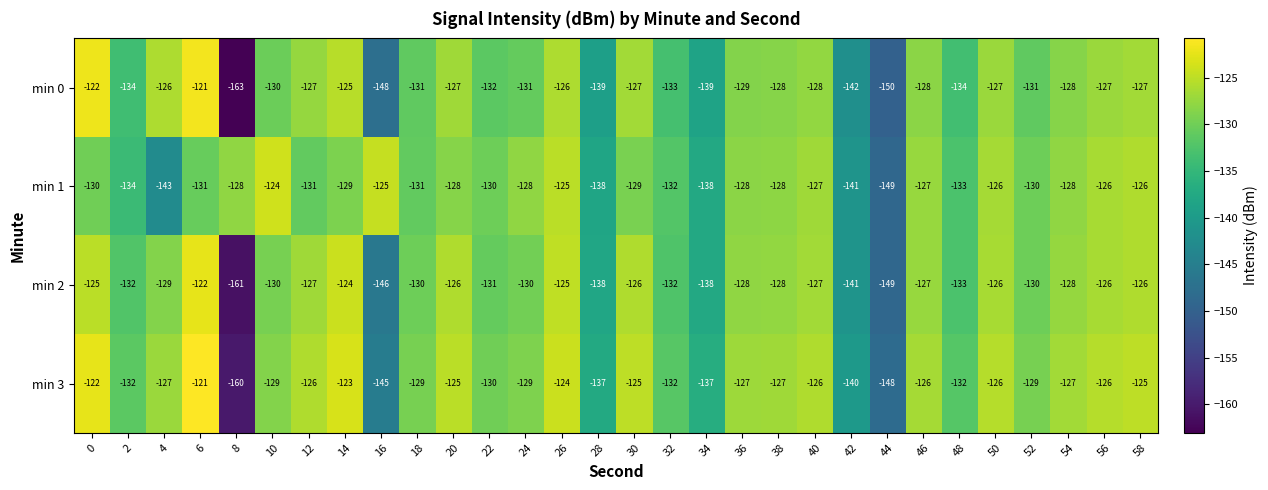

Which series has the largest total across all categories?

min 3